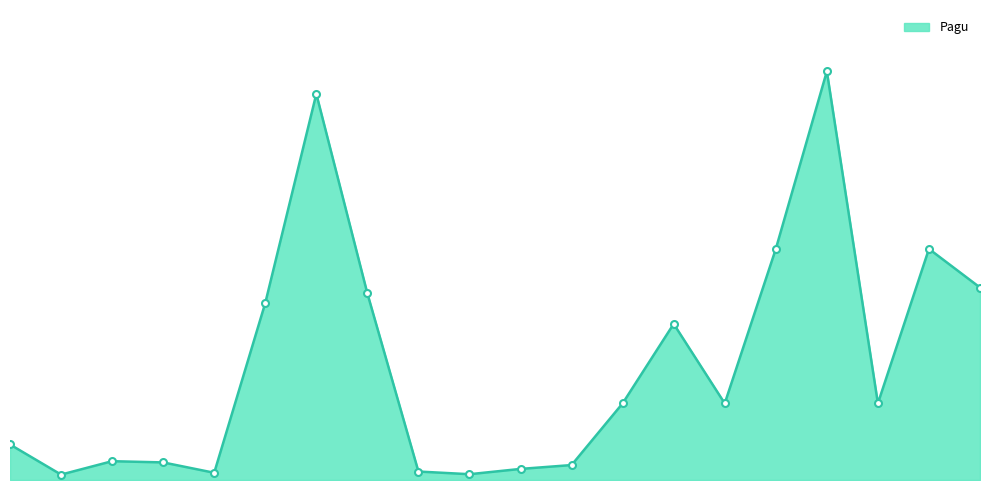

What is the value of the 12th point from the left?

1935500000